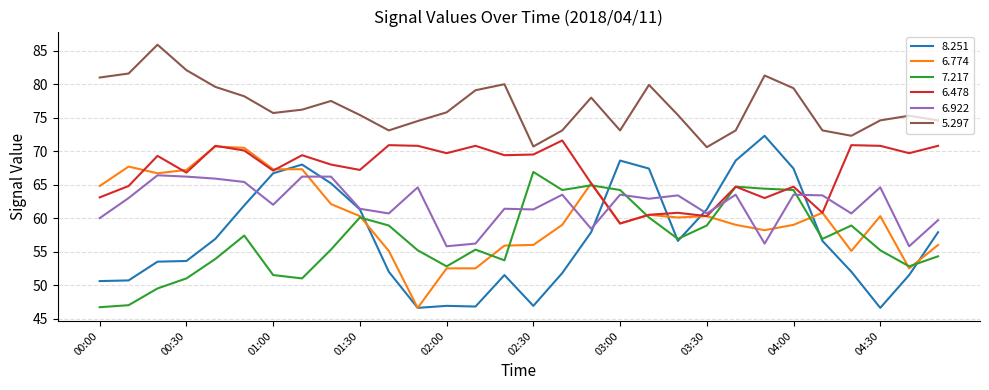

True or false: 5.297 and 8.251 cross at least once.

False